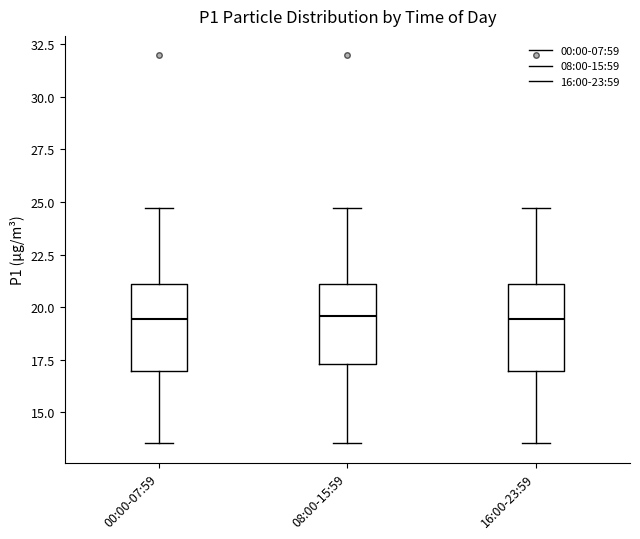

Where is the upper edge of the box for 00:00-07:59 on the y-axis? The values are not printed on the chart, so give them approximately, as read against the axis.

21.0